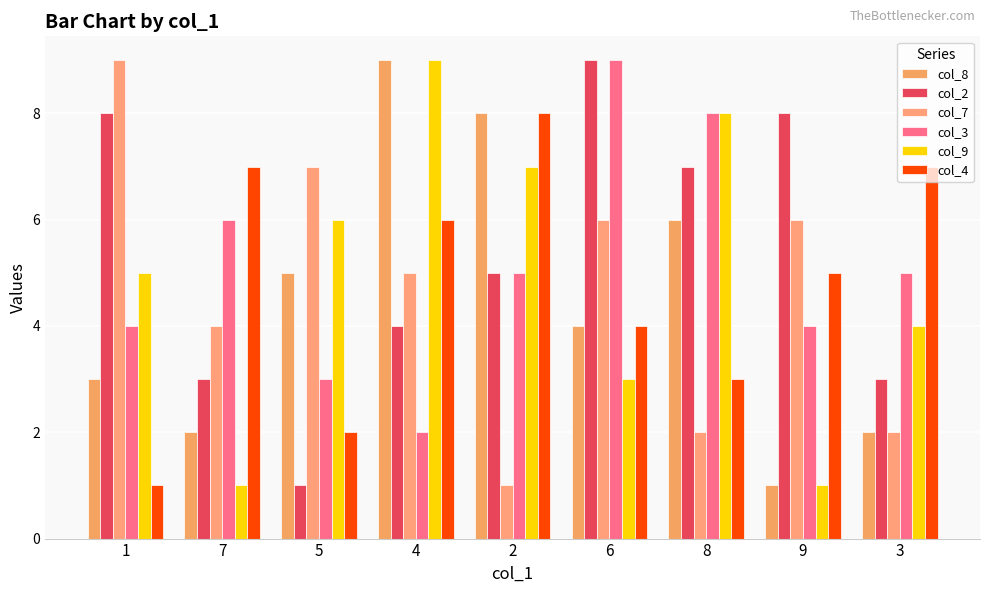

What is the maximum value shown in the chart?

9